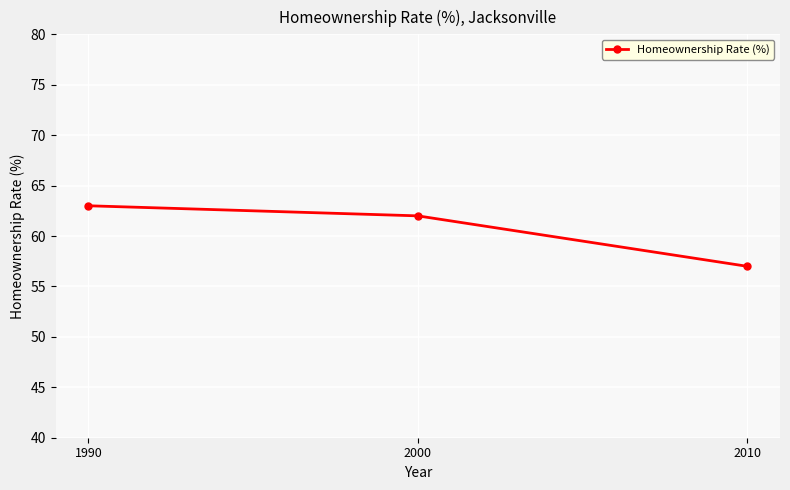

How many categories are shown in the chart?

3